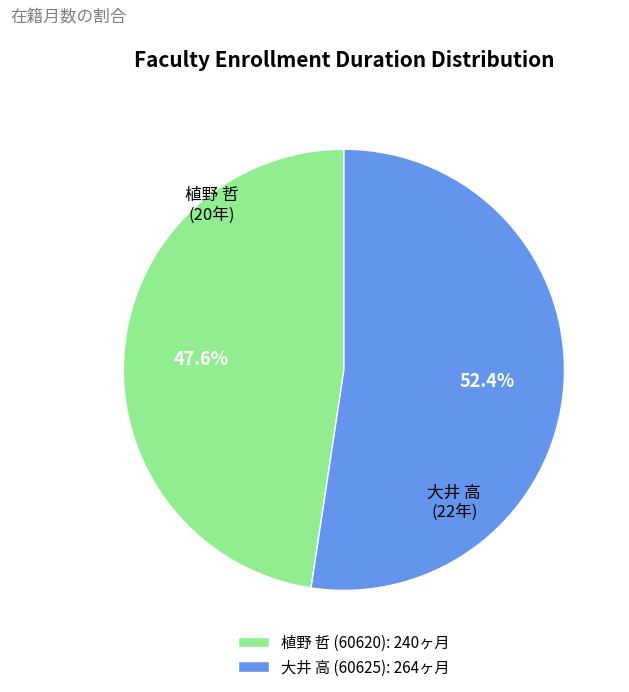

To the nearest percent, what is the difference between the largest and smallest slice percentages?

5%